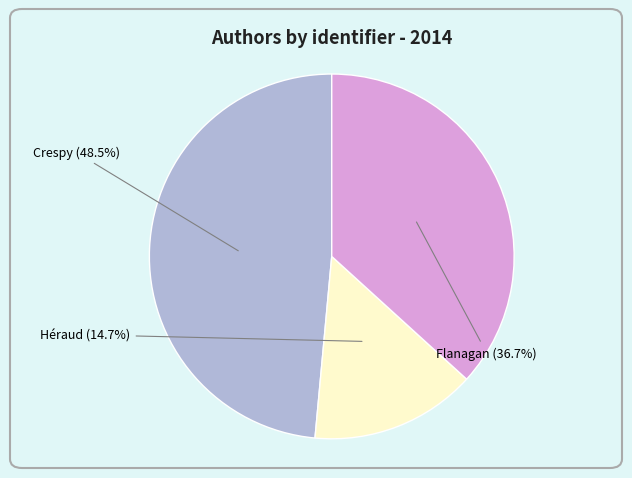

How many segments does this pie chart have?

3